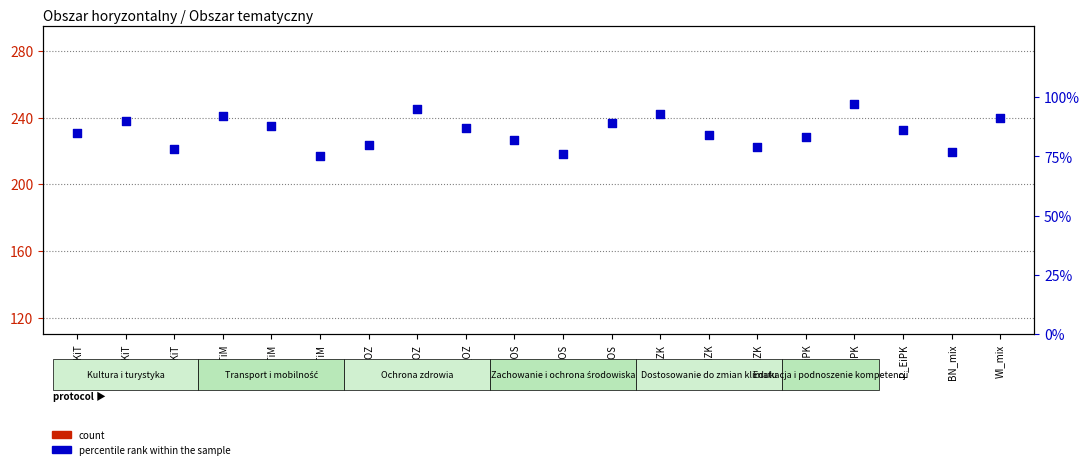

Which series has the largest total across all categories?

percentile rank within the sample